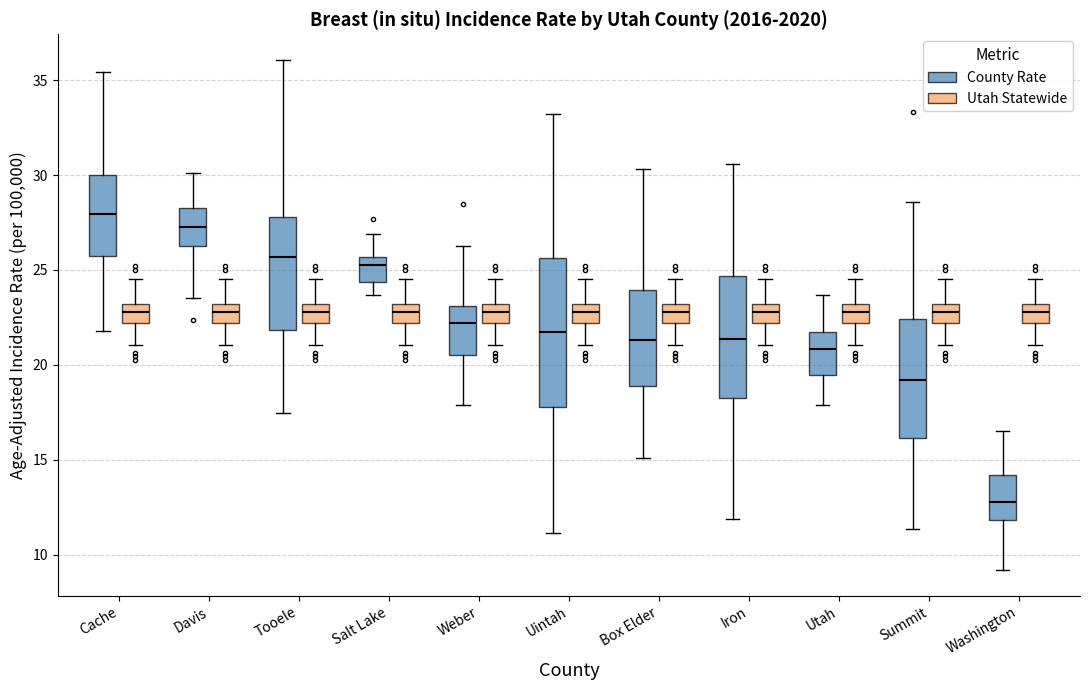

Reading left to right, transcribe this box plot: for each box, give where its median line is, the range the box spans, and where its two whiskers end, as read against the y-axis. The values are not printed on the chart, so give them approximately, as read against the axis.

Cache (County Rate): median 28.0, box 25.5 to 30.0, whiskers 22.0 to 35.5
Cache (Utah Statewide): median 23.0 (inside the box), box 22.0 to 23.0, whiskers 21.0 to 24.5
Davis (County Rate): median 27.5, box 26.5 to 28.5, whiskers 23.5 to 30.0
Davis (Utah Statewide): median 23.0 (inside the box), box 22.0 to 23.0, whiskers 21.0 to 24.5
Tooele (County Rate): median 25.5, box 22.0 to 28.0, whiskers 17.5 to 36.0
Tooele (Utah Statewide): median 23.0 (inside the box), box 22.0 to 23.0, whiskers 21.0 to 24.5
Salt Lake (County Rate): median 25.5 (just below the box's upper edge), box 24.5 to 25.5, whiskers 23.5 to 27.0
Salt Lake (Utah Statewide): median 23.0 (inside the box), box 22.0 to 23.0, whiskers 21.0 to 24.5
Weber (County Rate): median 22.0, box 20.5 to 23.0, whiskers 18.0 to 26.5
Weber (Utah Statewide): median 23.0 (inside the box), box 22.0 to 23.0, whiskers 21.0 to 24.5
Uintah (County Rate): median 21.5, box 18.0 to 25.5, whiskers 11.0 to 33.0
Uintah (Utah Statewide): median 23.0 (inside the box), box 22.0 to 23.0, whiskers 21.0 to 24.5
Box Elder (County Rate): median 21.5, box 19.0 to 24.0, whiskers 15.0 to 30.5
Box Elder (Utah Statewide): median 23.0 (inside the box), box 22.0 to 23.0, whiskers 21.0 to 24.5
Iron (County Rate): median 21.5, box 18.5 to 24.5, whiskers 12.0 to 30.5
Iron (Utah Statewide): median 23.0 (inside the box), box 22.0 to 23.0, whiskers 21.0 to 24.5
Utah (County Rate): median 21.0, box 19.5 to 22.0, whiskers 18.0 to 23.5
Utah (Utah Statewide): median 23.0 (inside the box), box 22.0 to 23.0, whiskers 21.0 to 24.5
Summit (County Rate): median 19.0, box 16.0 to 22.5, whiskers 11.5 to 28.5
Summit (Utah Statewide): median 23.0 (inside the box), box 22.0 to 23.0, whiskers 21.0 to 24.5
Washington (County Rate): median 13.0, box 12.0 to 14.0, whiskers 9.0 to 16.5
Washington (Utah Statewide): median 23.0 (inside the box), box 22.0 to 23.0, whiskers 21.0 to 24.5